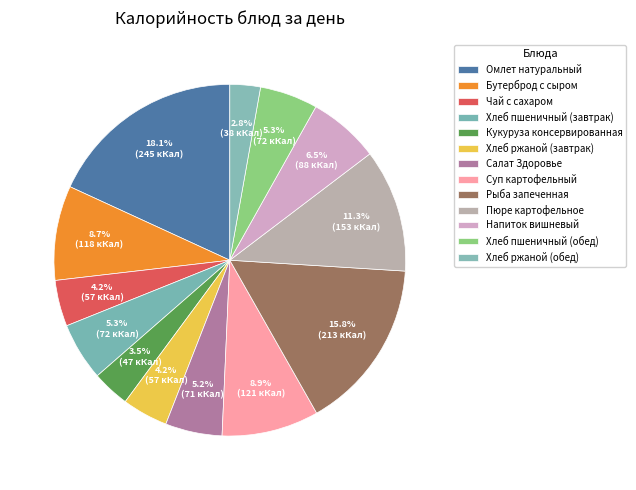

How many segments does this pie chart have?

13